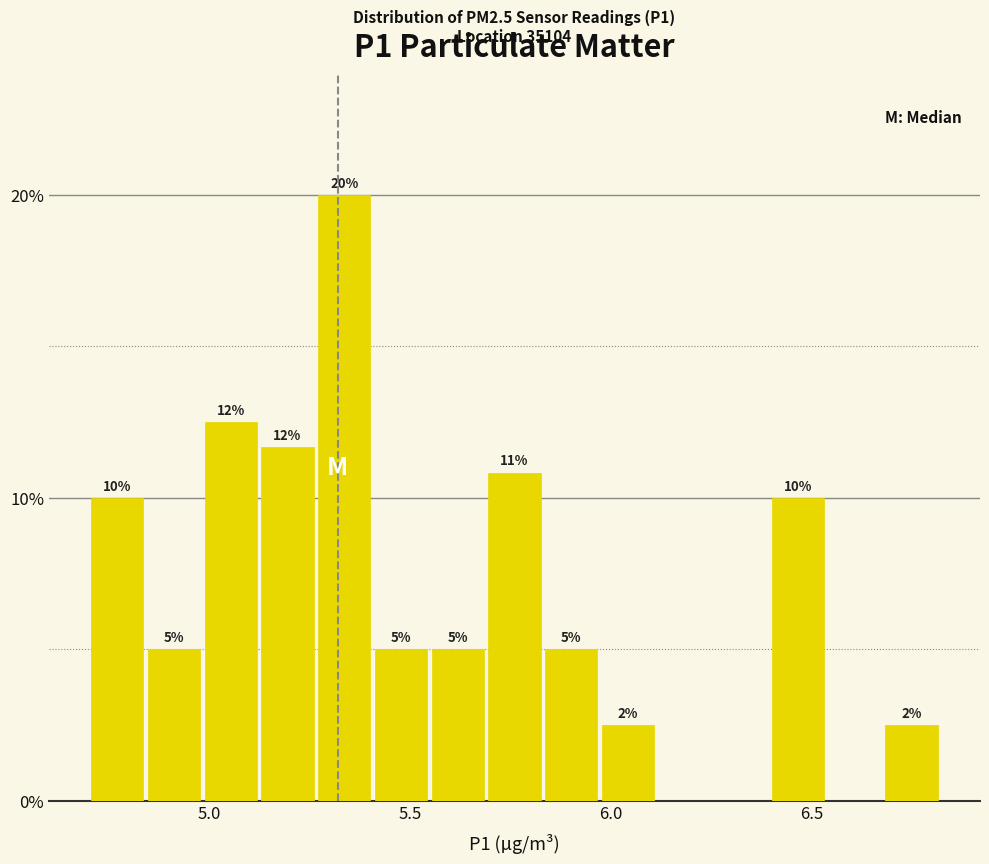

Around what value on the x-axis is the tallest bar? Give the approximate position of its centre, as read against the axis.

5.35